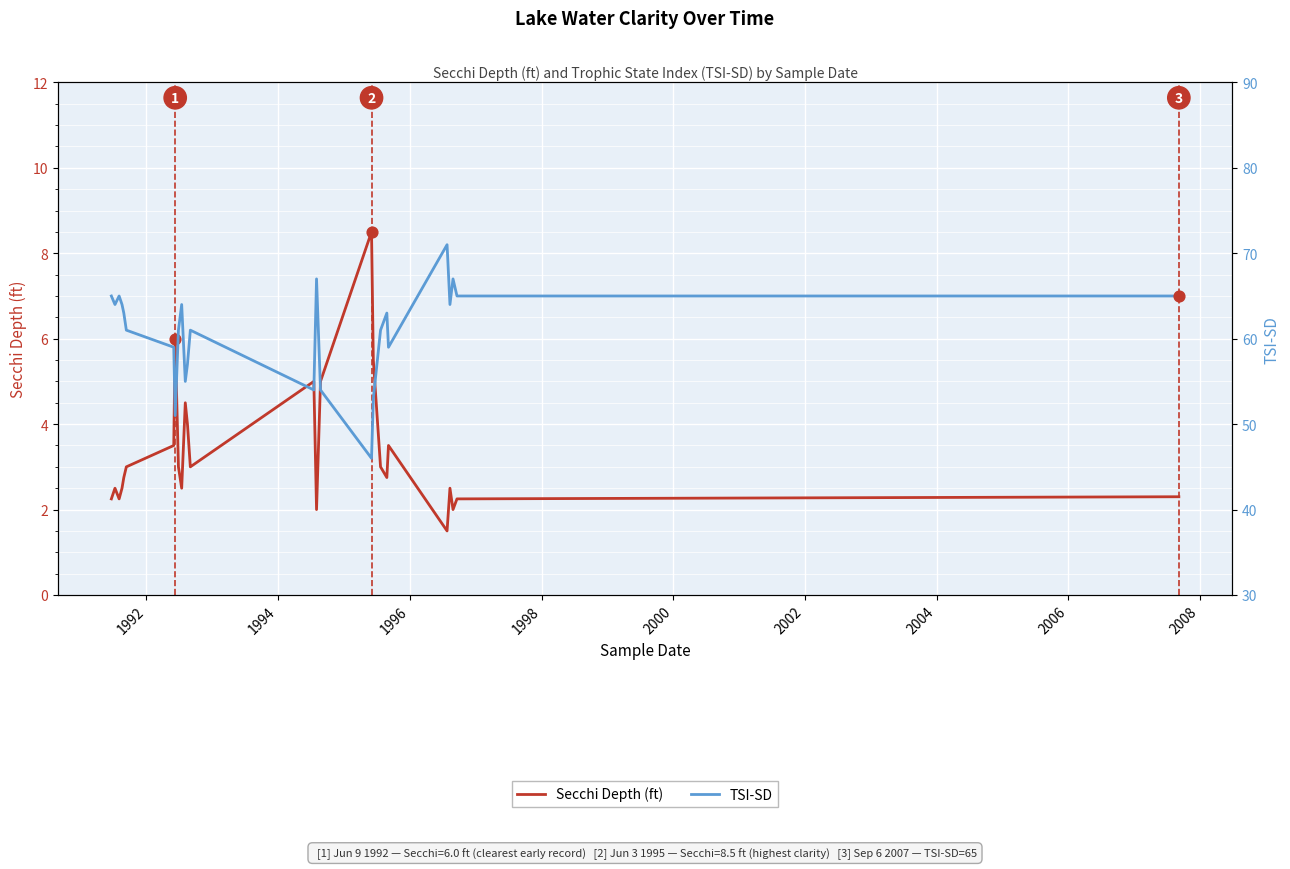

What are all the series names shown in the legend?

Secchi Depth (ft), TSI-SD